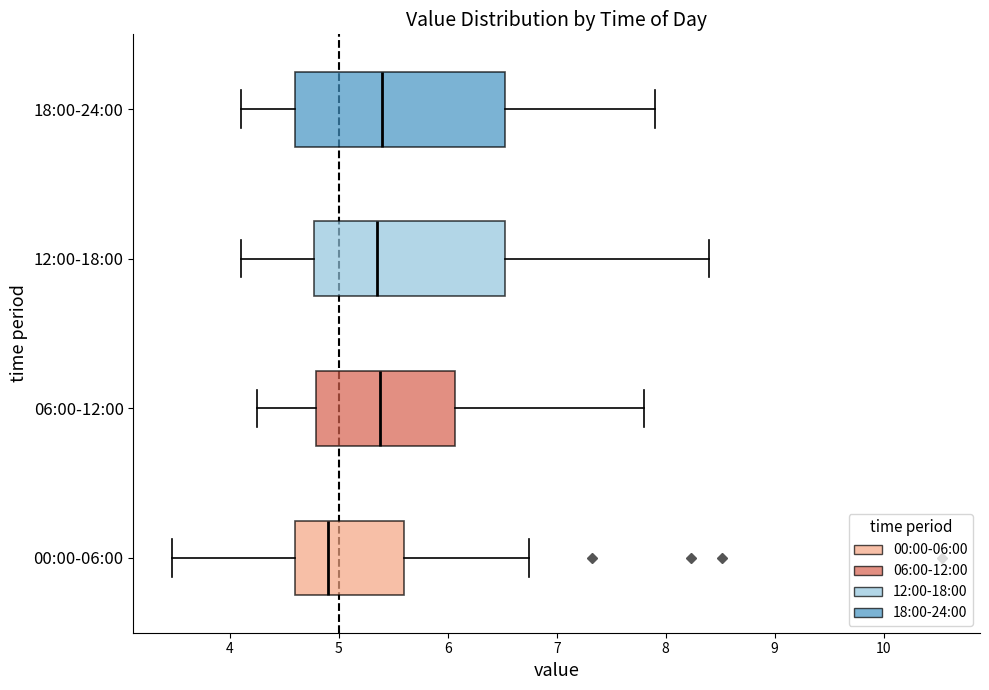

Reading bottom to top, read every box against the x-axis: the position of its median line, the range the box covers, and the ends of its whiskers. The values are not printed on the chart, so give them approximately, as read against the axis.

00:00-06:00: median 4.9, box 4.6 to 5.6, whiskers 3.5 to 6.8
06:00-12:00: median 5.4, box 4.8 to 6.1, whiskers 4.3 to 7.8
12:00-18:00: median 5.4, box 4.8 to 6.5, whiskers 4.1 to 8.4
18:00-24:00: median 5.4, box 4.6 to 6.5, whiskers 4.1 to 7.9